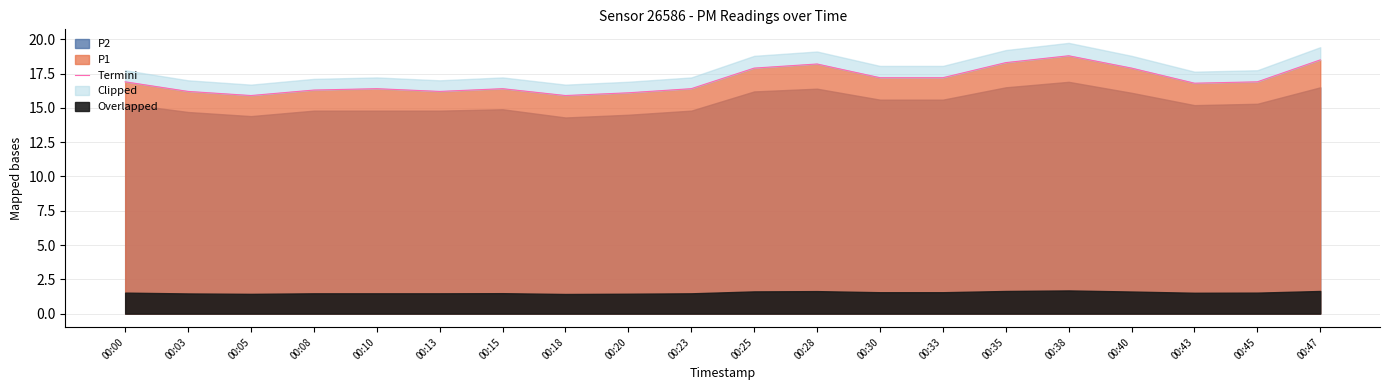

True or false: P1 has a value of 32.4 at 00:35.

False